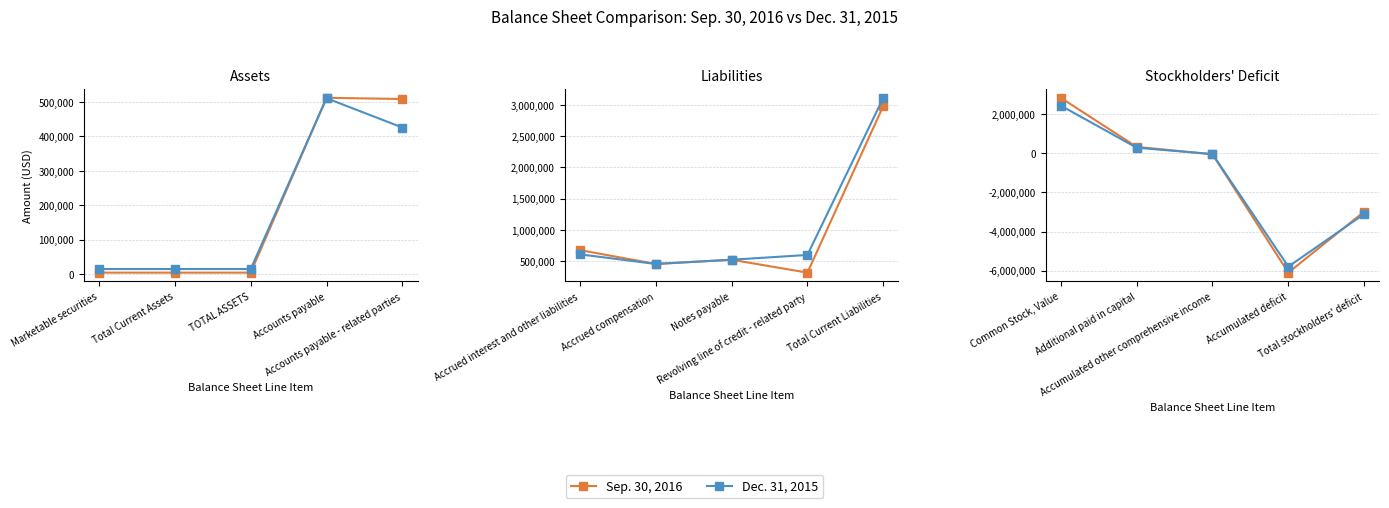

At how many categories does at least one series exceed -5042543?

4